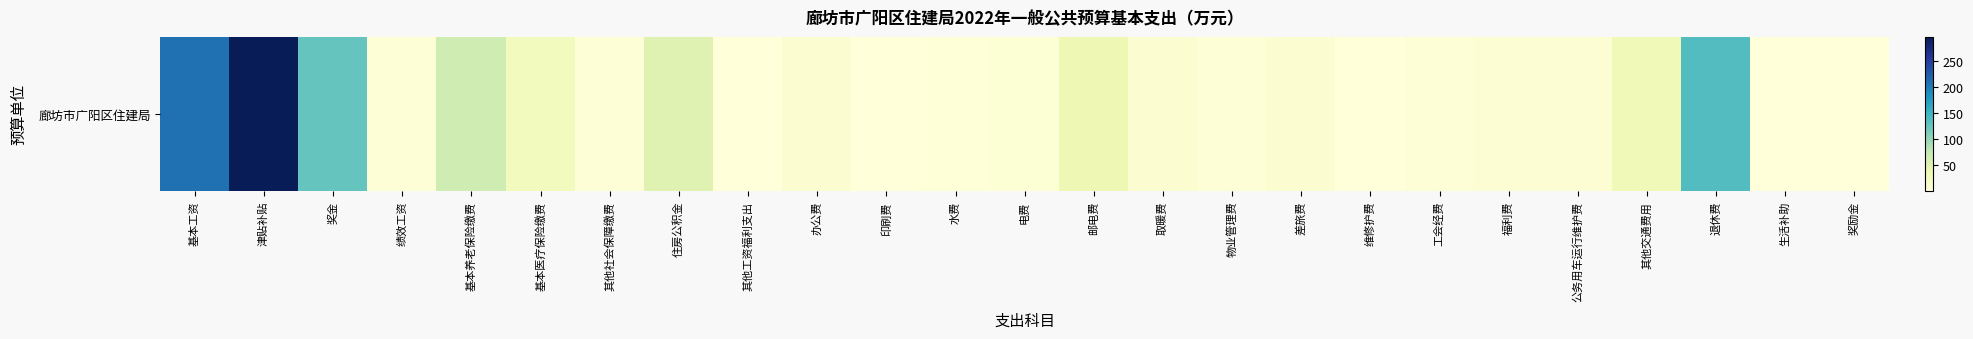

Count the number of data series in this chart.

1